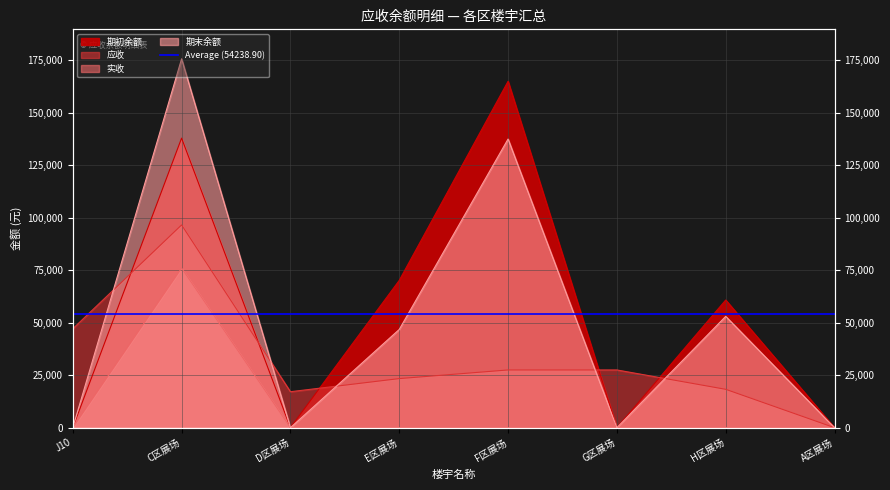

How many positive values does the 应收 series have?

7